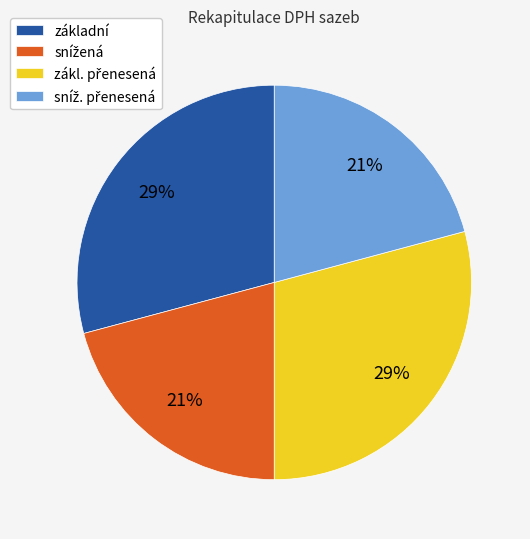

Does any single category account for the majority?

No